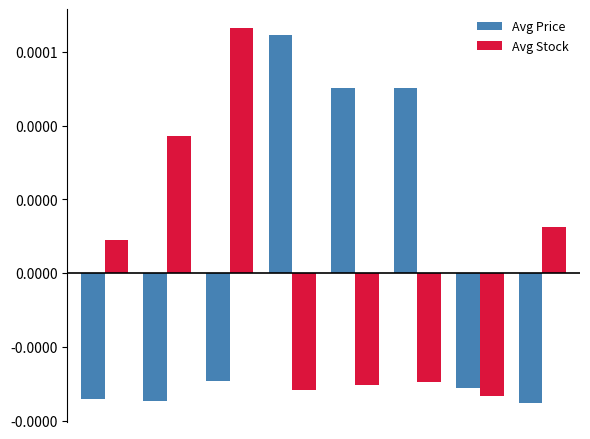

What are all the series names shown in the legend?

Avg Price, Avg Stock